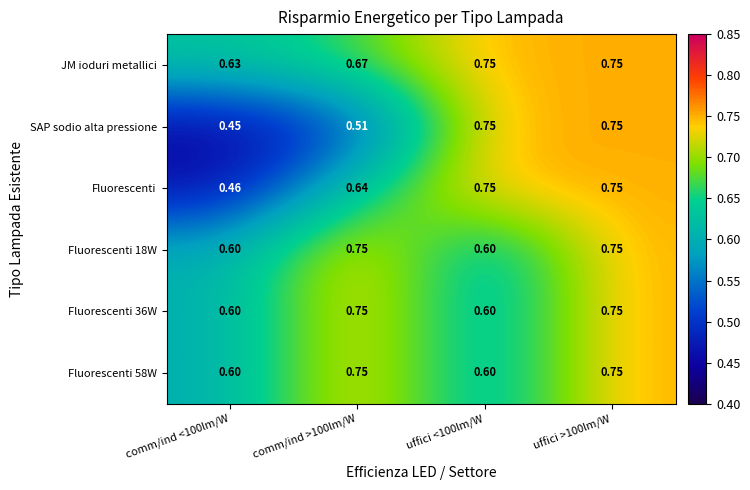

Is the value of Fluorescenti 58W at uffici <100lm/W greater than the value of Fluorescenti 36W at uffici >100lm/W?

No